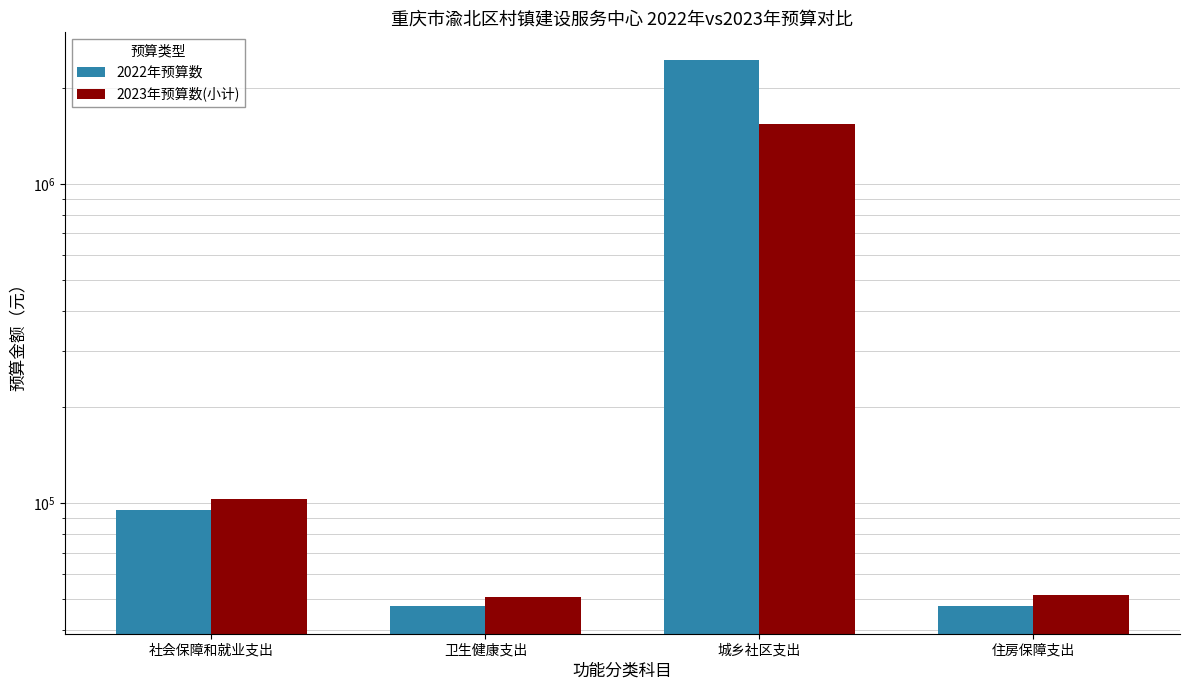

Reading left to right, transcribe all the data shown in this chart.

2022年预算数: 社会保障和就业支出=94896.0	卫生健康支出=47540.0	城乡社区支出=2454201.6	住房保障支出=47448.0
2023年预算数(小计): 社会保障和就业支出=102654.7	卫生健康支出=50772.8	城乡社区支出=1542312.3	住房保障支出=51327.4